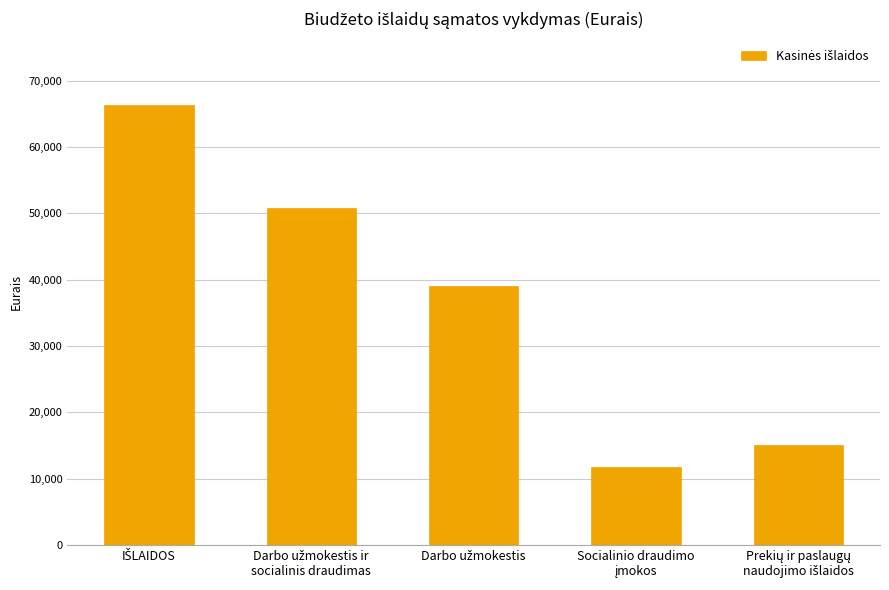

What is the value of the 2nd bar from the left?

50830.5